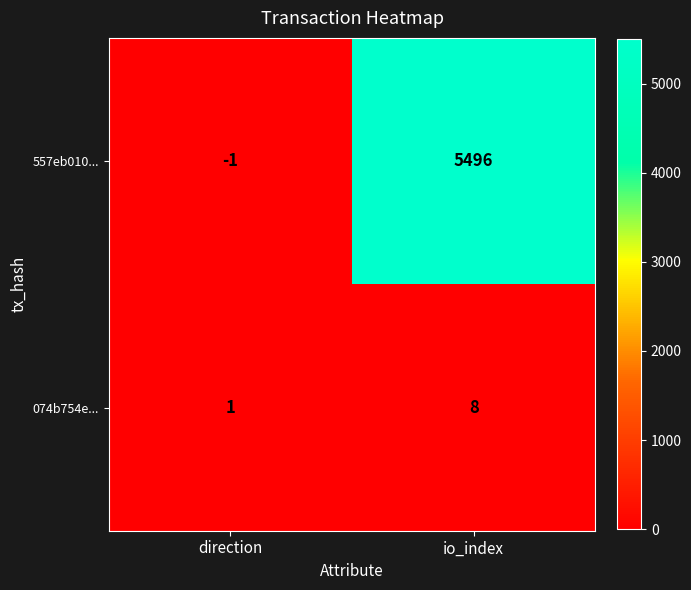

The value of 074b754e... at direction is 1. True or false?

True